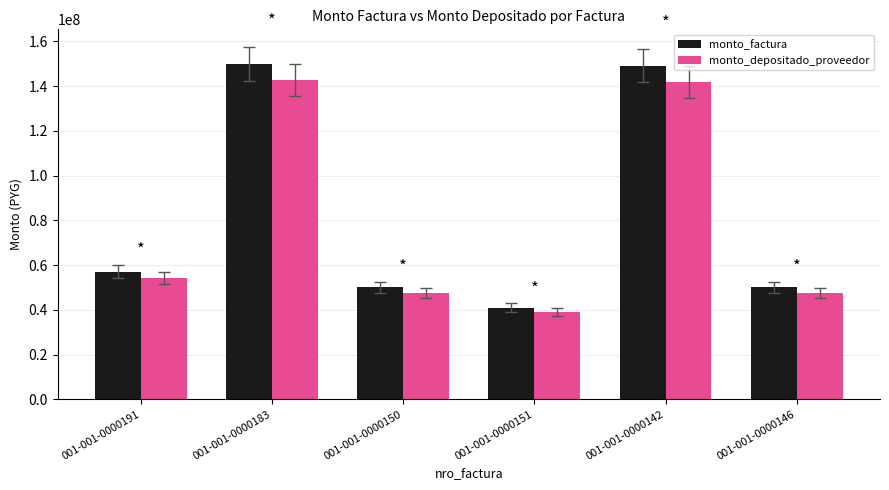

Rank the series by their maximum value, from lowest to highest.

monto_depositado_proveedor, monto_factura